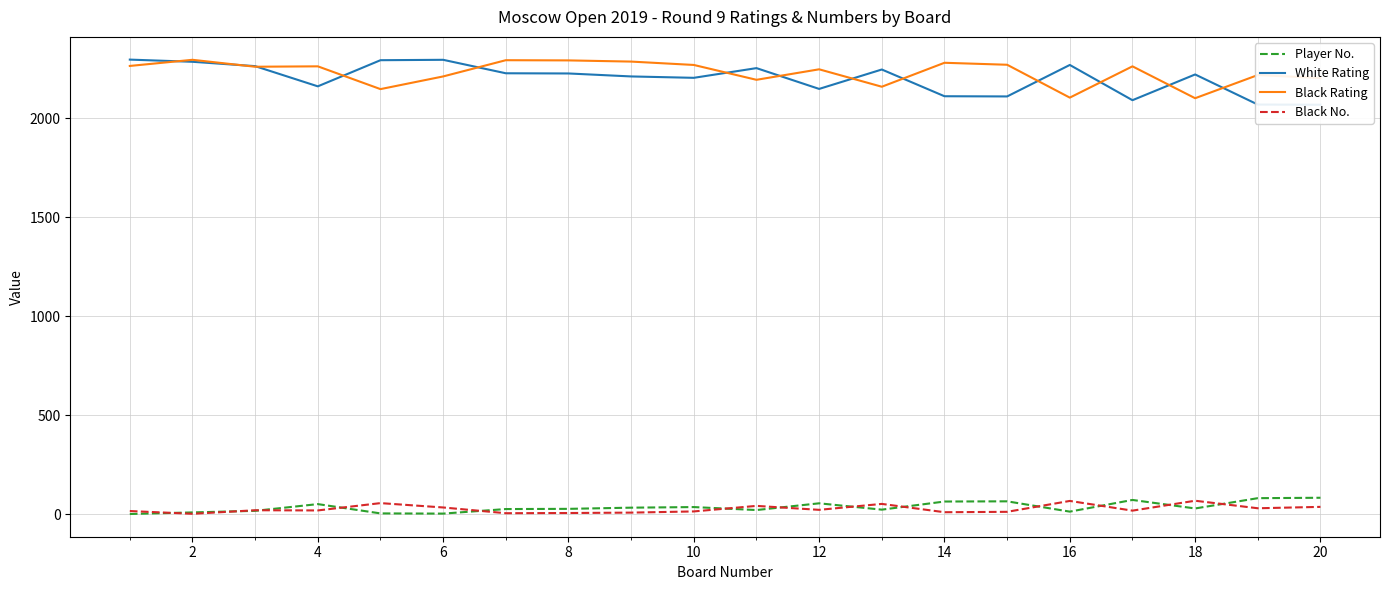

True or false: Player No. and Black Rating intersect in this chart.

False